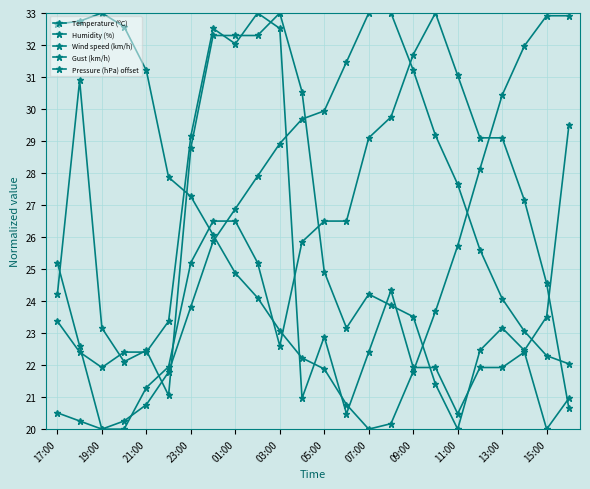

At how many categories does at least one series exceed 20?

24